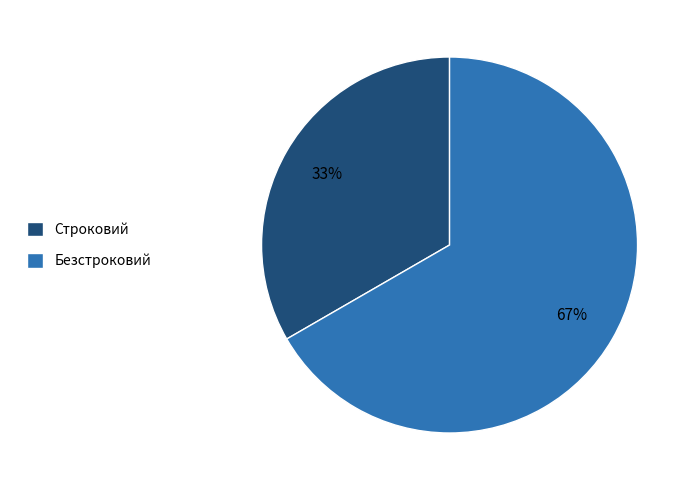

How many slices are in this pie chart?

2